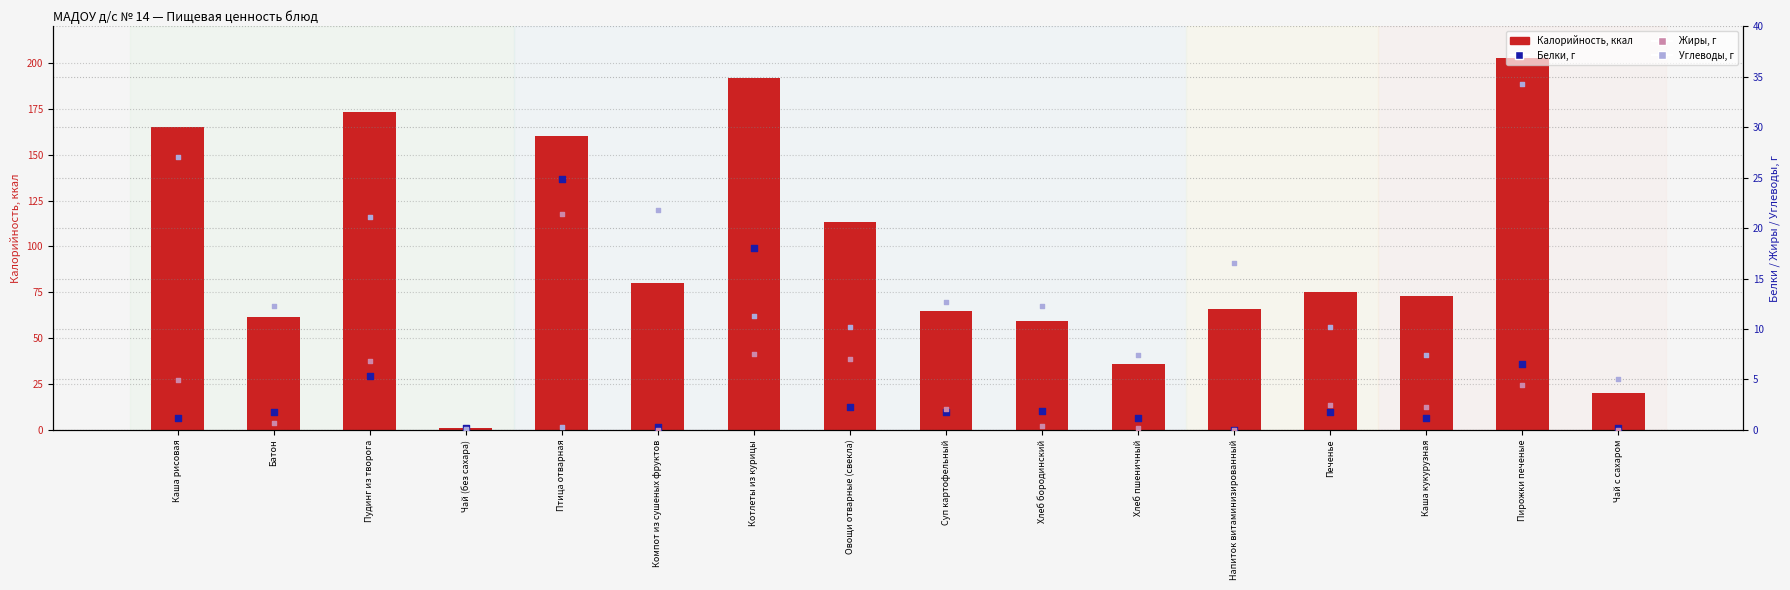

Which series reaches the minimum Y coordinate?

Белки